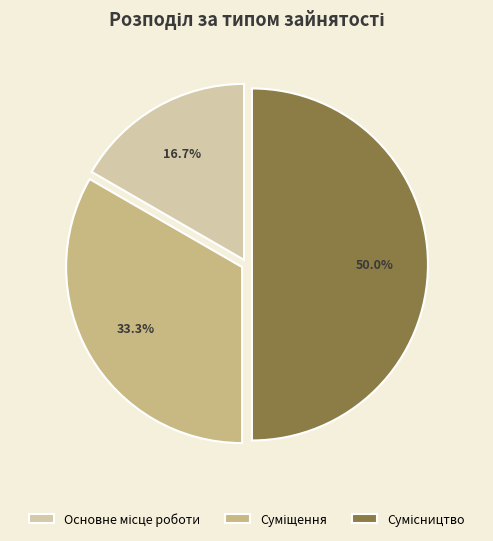

Count the number of slices in the pie.

3